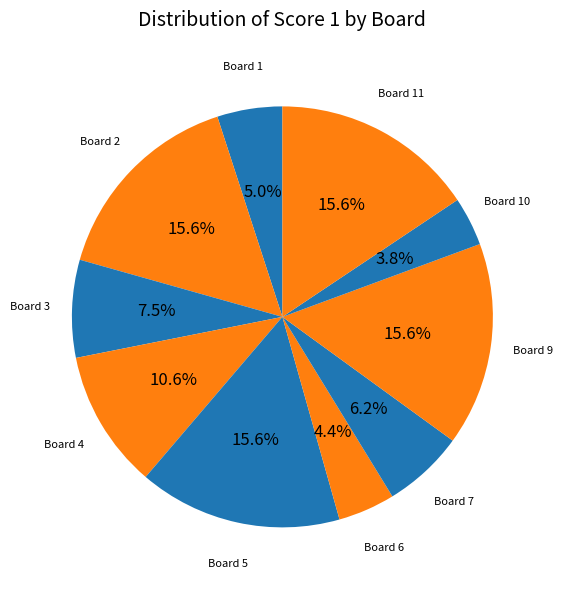

Does any single category account for the majority?

No